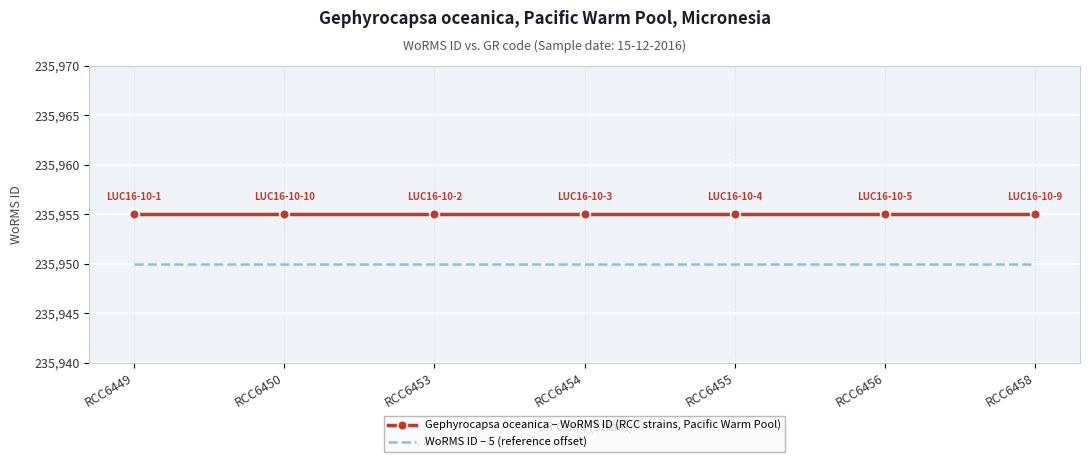

What is the maximum value for WoRMS ID – 5 (reference offset)?

235950